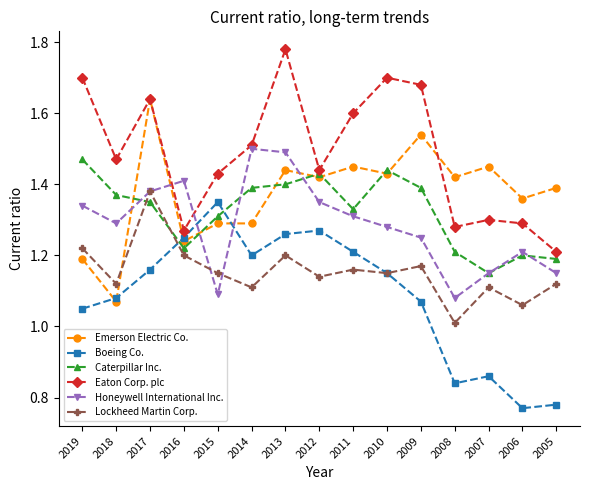

How many lines are shown in the chart?

6